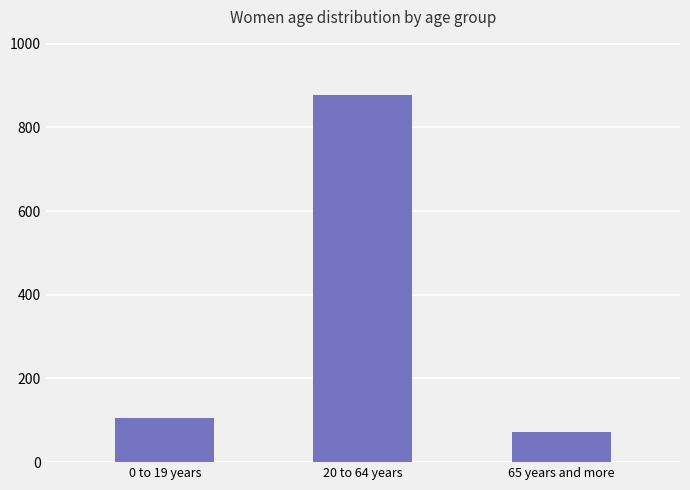

Rank the categories by value from lowest to highest.

65 years and more, 0 to 19 years, 20 to 64 years